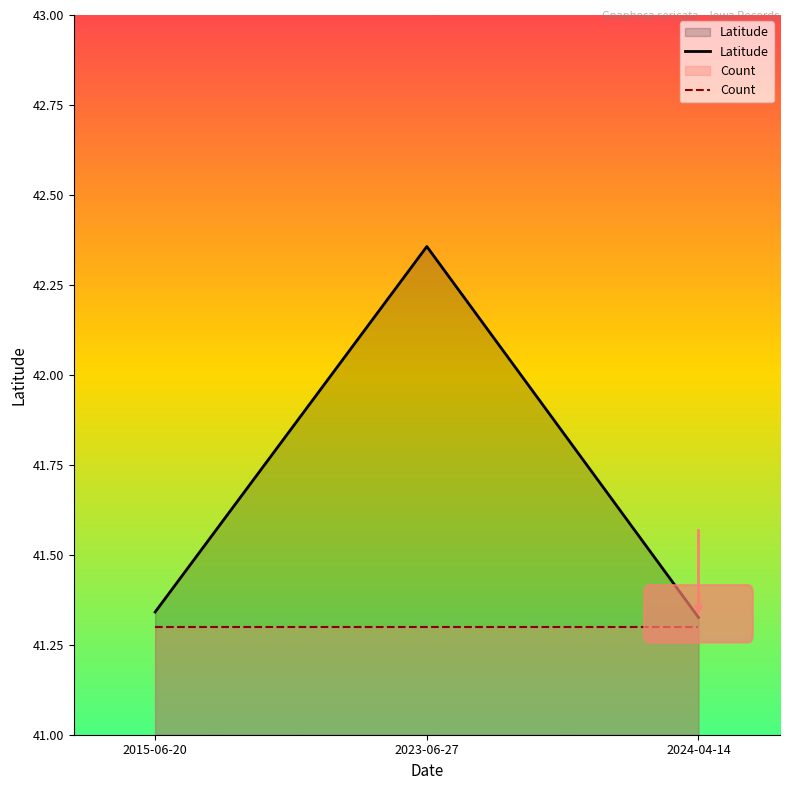

Does the chart display data point markers on the line(s)?

No